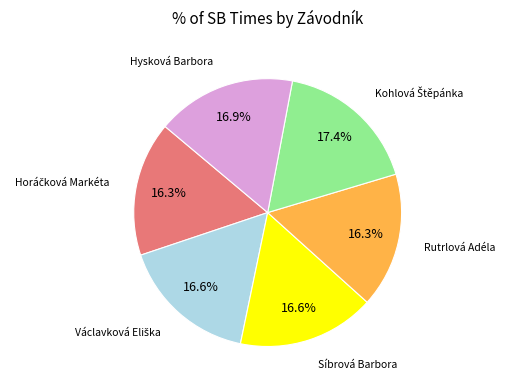

Is there a majority slice in this chart?

No